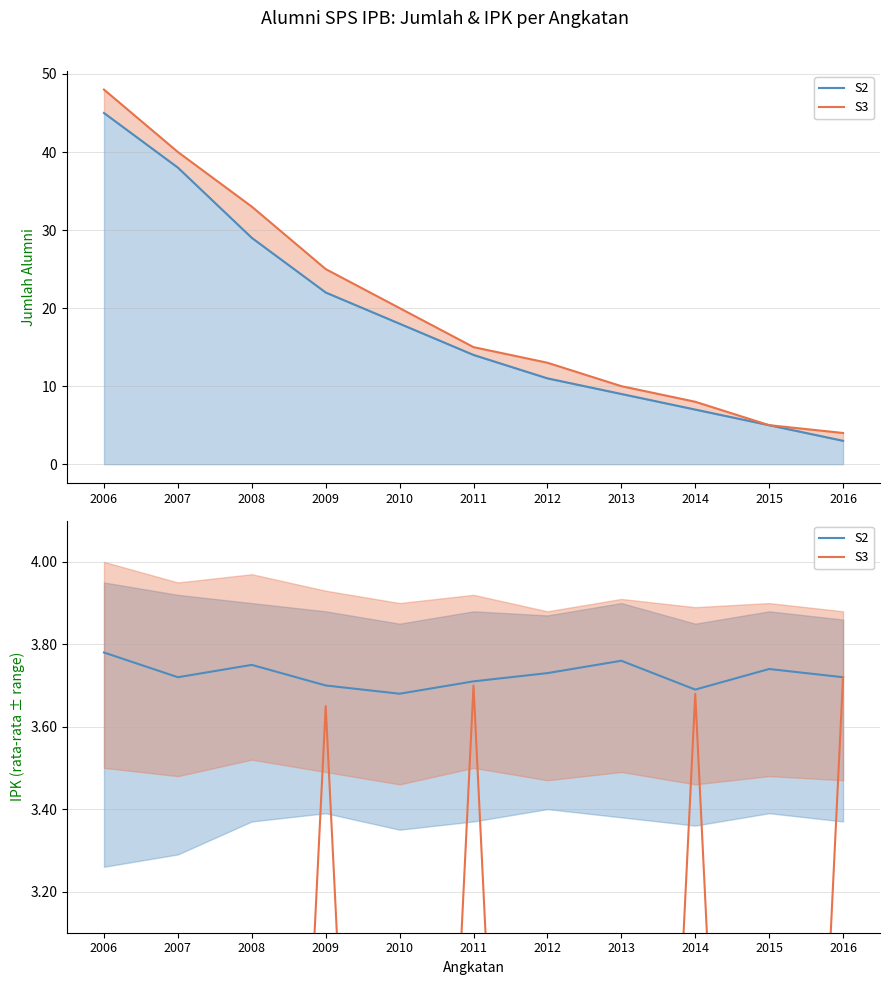

What is the value of the 4th point from the left?

3.6